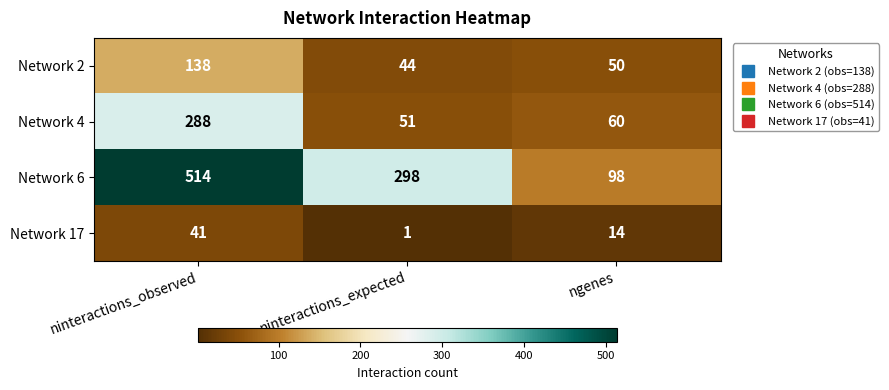

What is the maximum value shown in the chart?

514